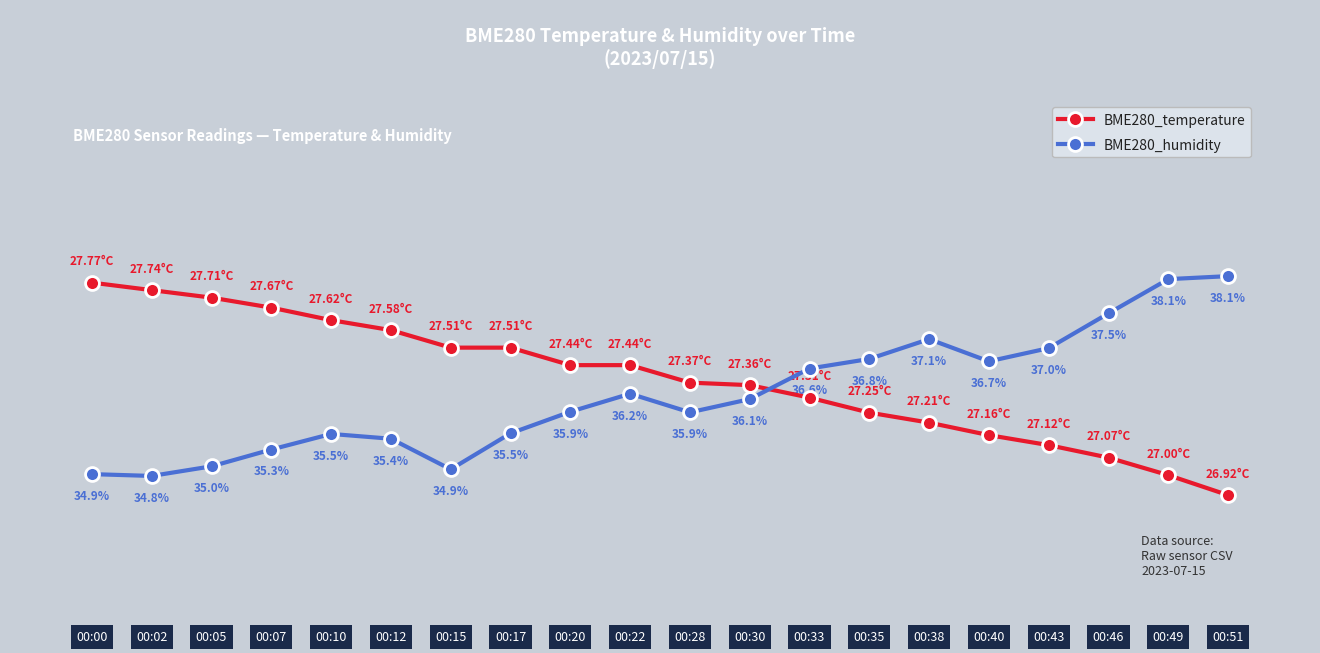

Where is the first local maximum for BME280_humidity?

00:10